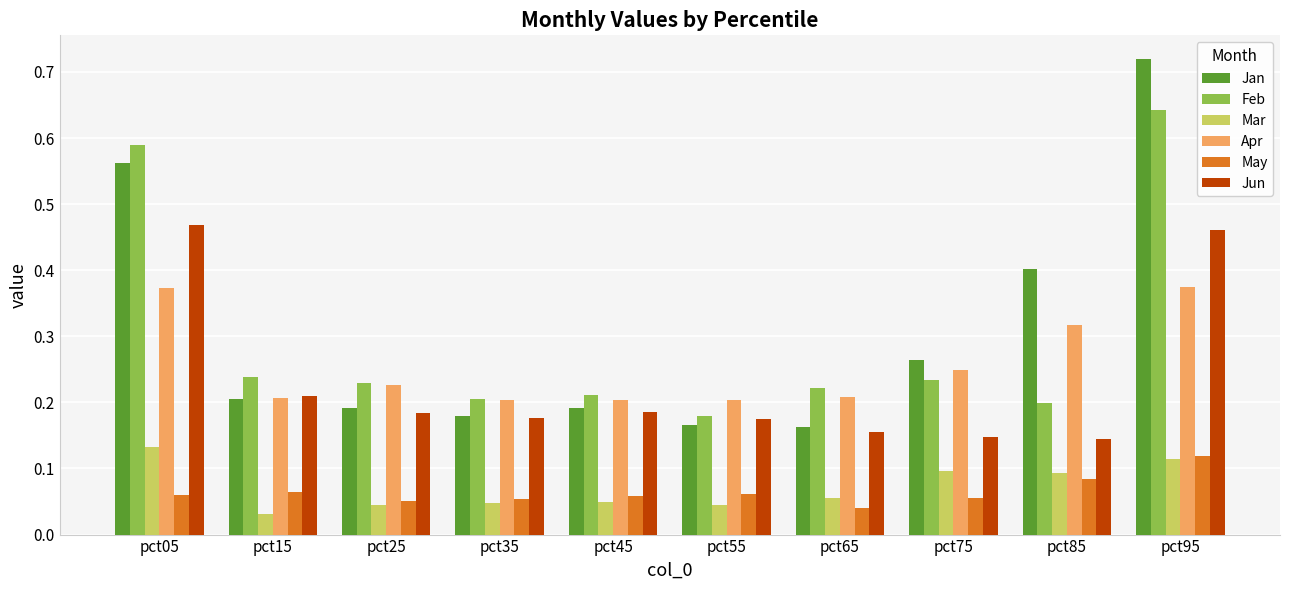

At which label does Feb reach its peak?

pct95